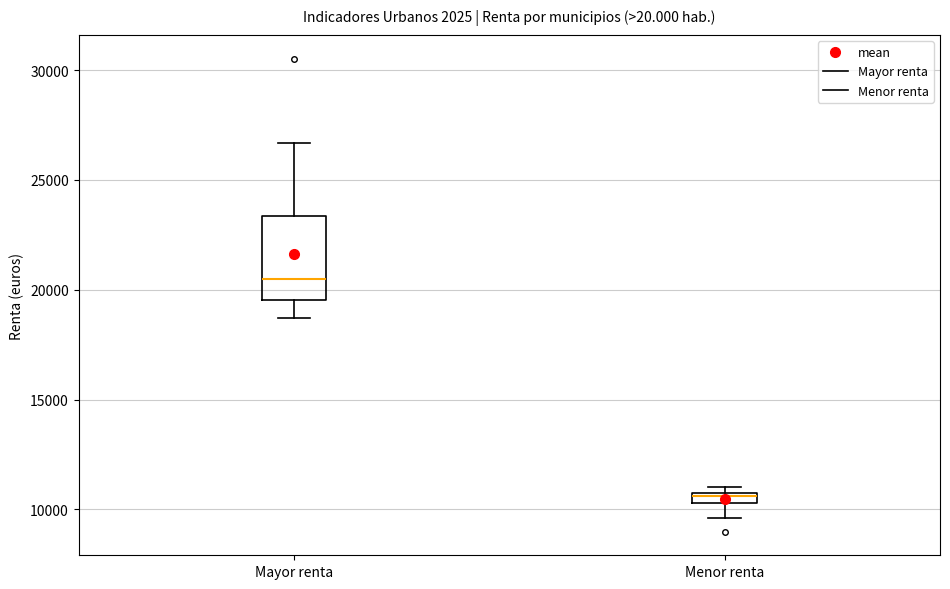

Which box's median line is the highest?

Mayor renta